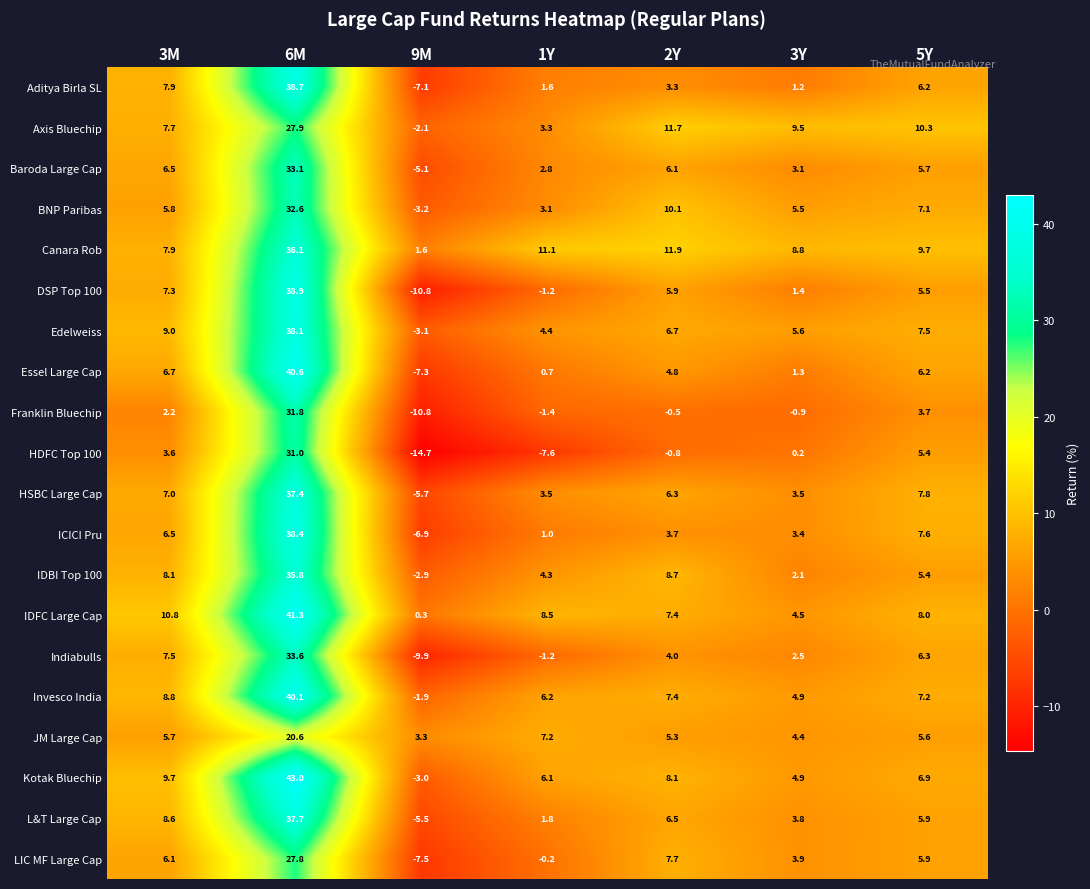

Which series has the largest total across all categories?

Canara Rob